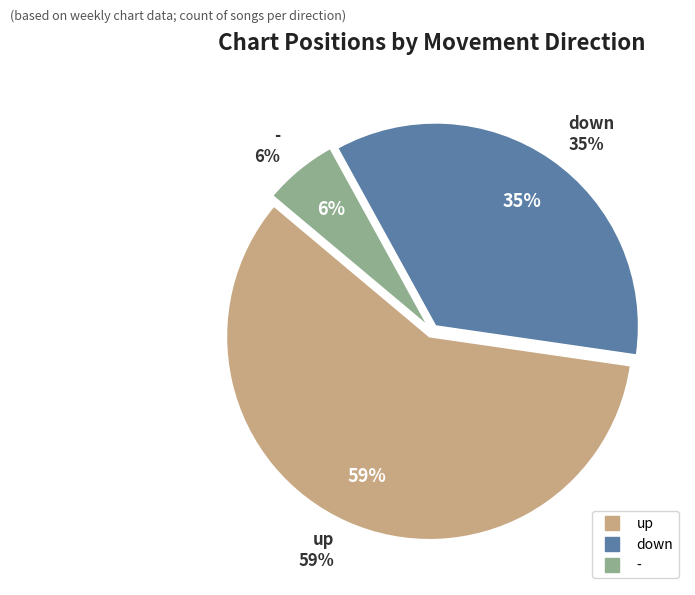

What portion of the pie excludes -?

94.1%